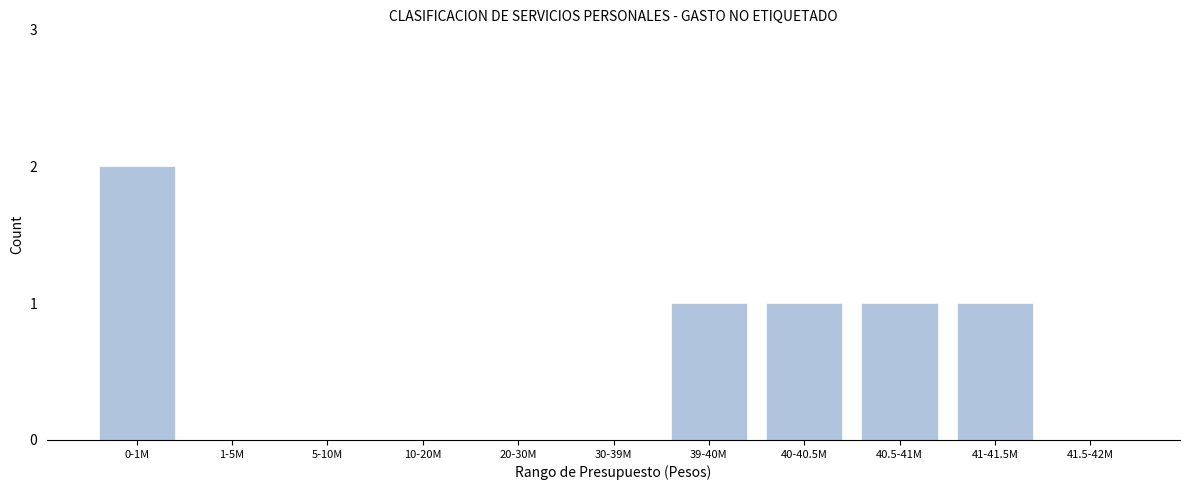

Reading right to left, list all the values displayed in this chart.

41.5-42M=0	41-41.5M=1	40.5-41M=1	40-40.5M=1	39-40M=1	30-39M=0	20-30M=0	10-20M=0	5-10M=0	1-5M=0	0-1M=2